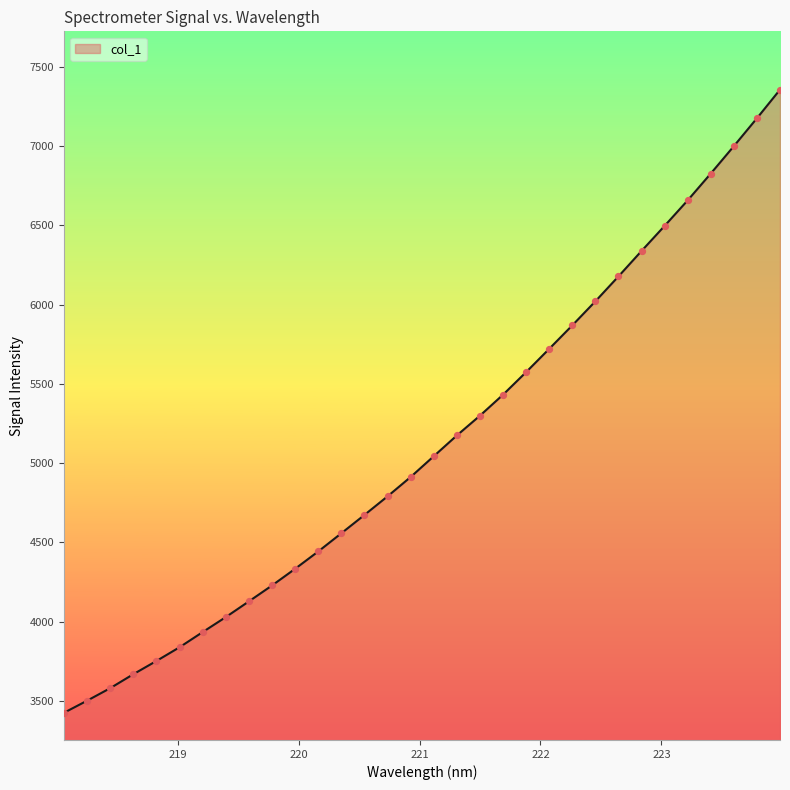

What is the difference between the maximum and minimum values?

3929.7